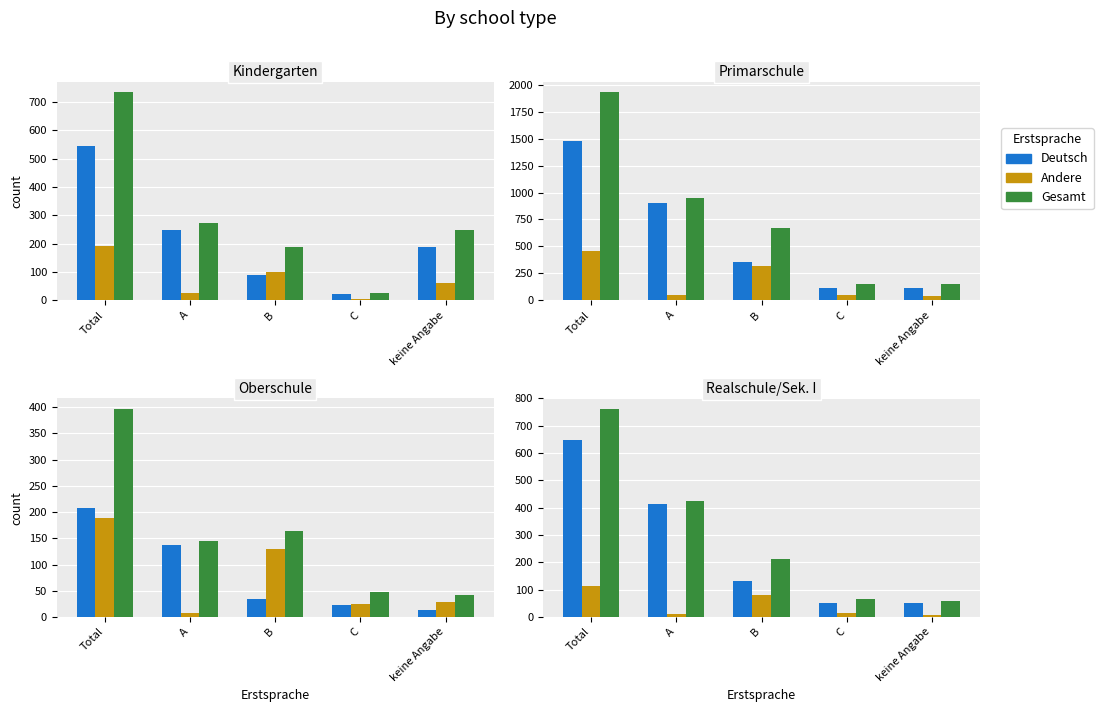

Rank the categories by Gesamt value from highest to lowest.

Total, A, B, C, keine Angabe